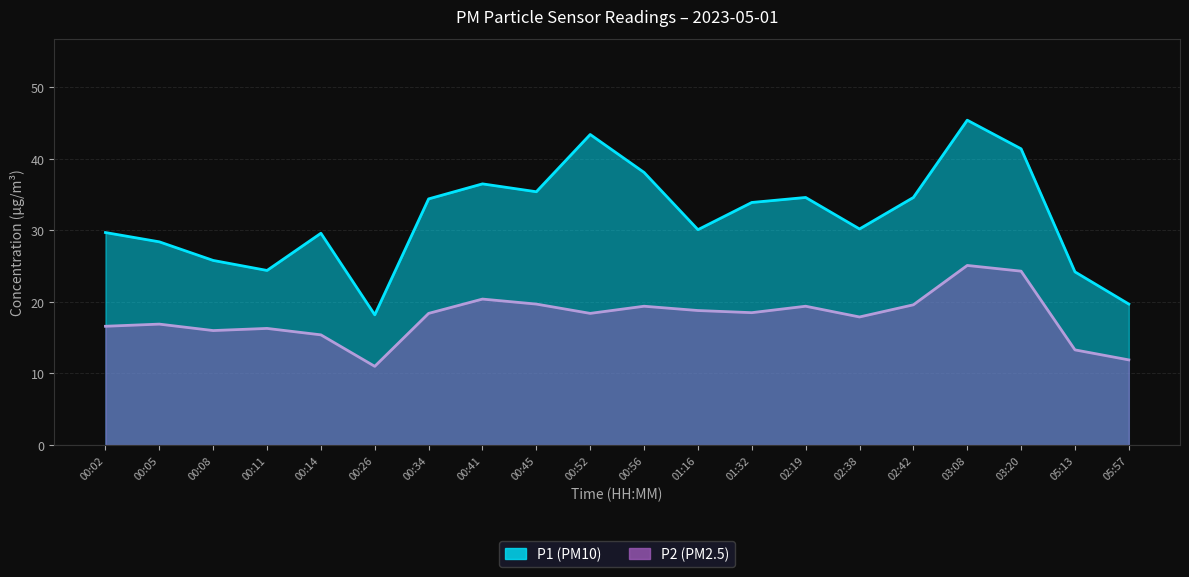

What is the difference between the maximum and minimum values in the P1 series?

27.2